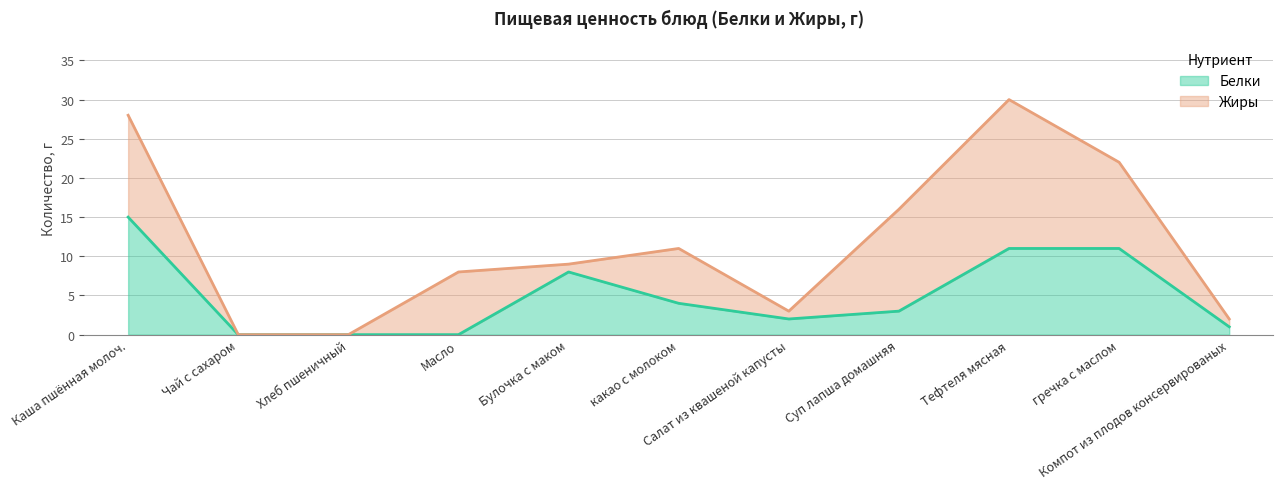

What is the average value?

5